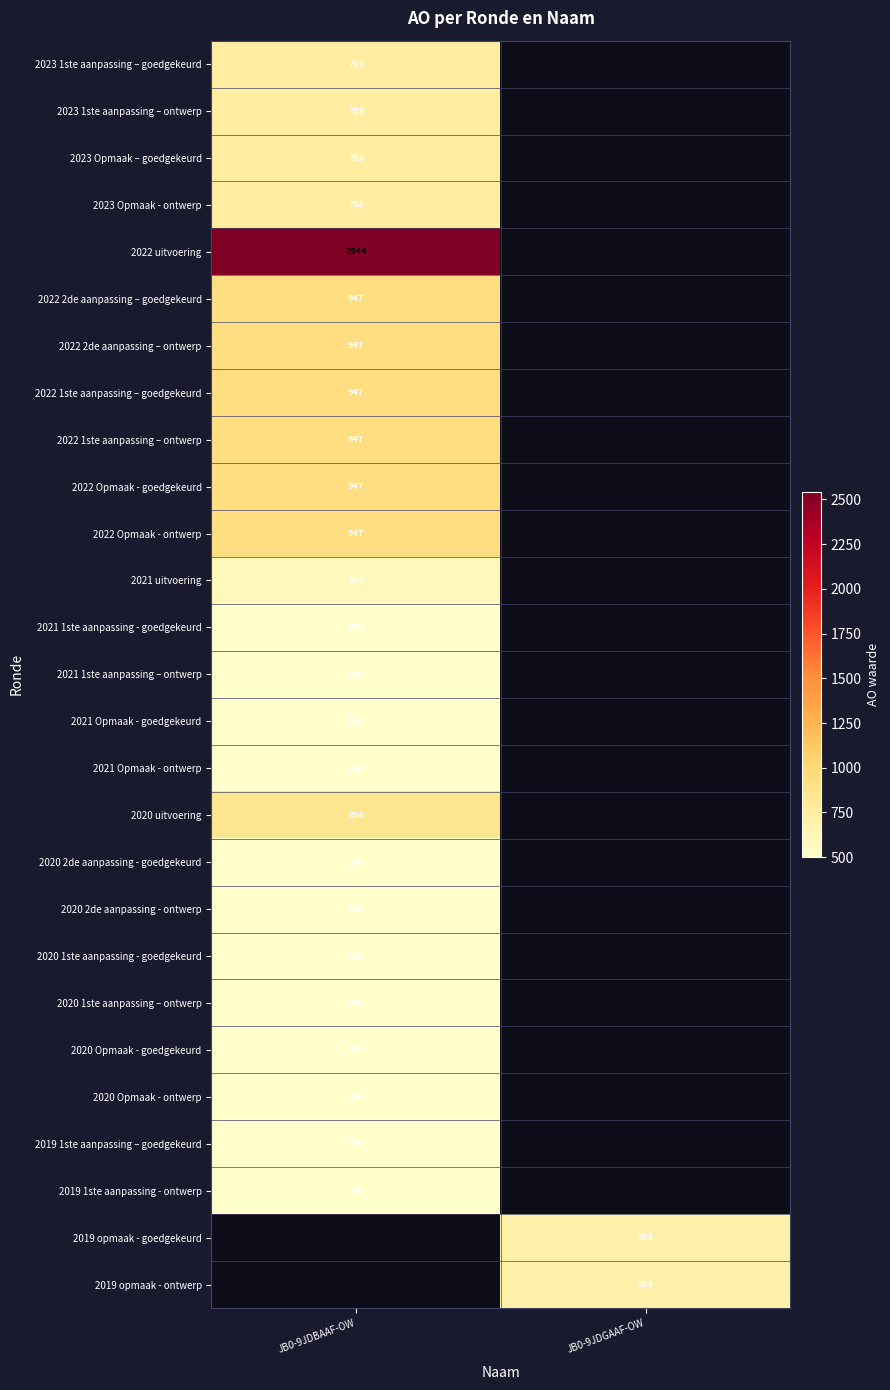

Between JB0-9JDBAAF-OW and JB0-9JDGAAF-OW, which is larger?

JB0-9JDGAAF-OW